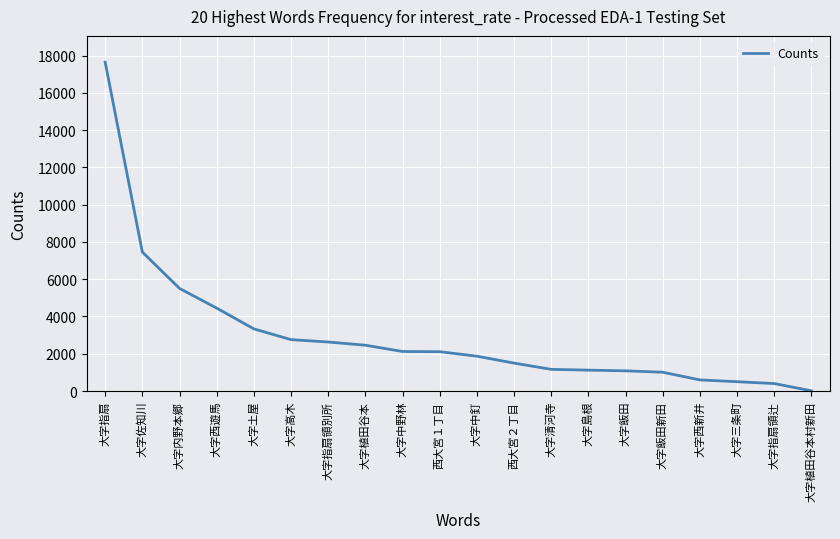

What is the sum of the values at 大字植田谷本村新田 and 大字飯田?

1097